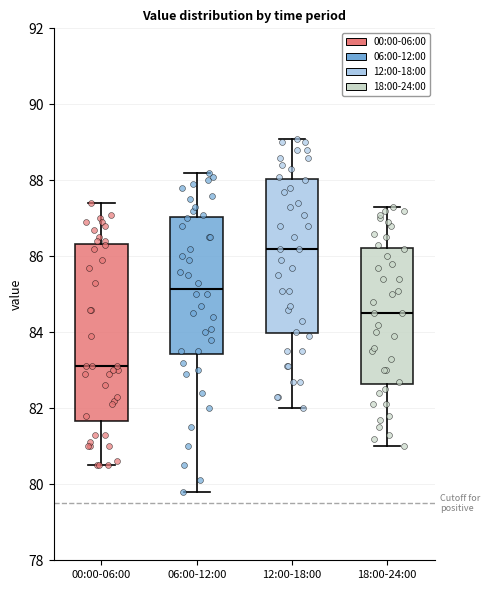

Reading left to right, read every box against the y-axis: the position of its median line, the range the box covers, and the ends of its whiskers. The values are not printed on the chart, so give them approximately, as read against the axis.

00:00-06:00: median 83.2, box 81.6 to 86.4, whiskers 80.6 to 87.4
06:00-12:00: median 85.2, box 83.4 to 87.0, whiskers 79.8 to 88.2
12:00-18:00: median 86.2, box 84.0 to 88.0, whiskers 82.0 to 89.2
18:00-24:00: median 84.6, box 82.6 to 86.2, whiskers 81.0 to 87.4